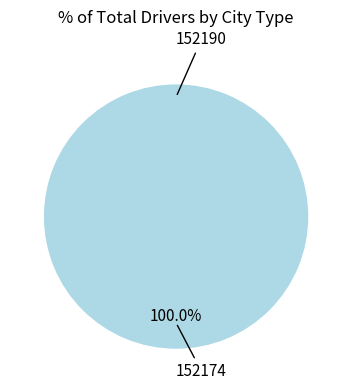

Is 152190 the majority of the pie?

No